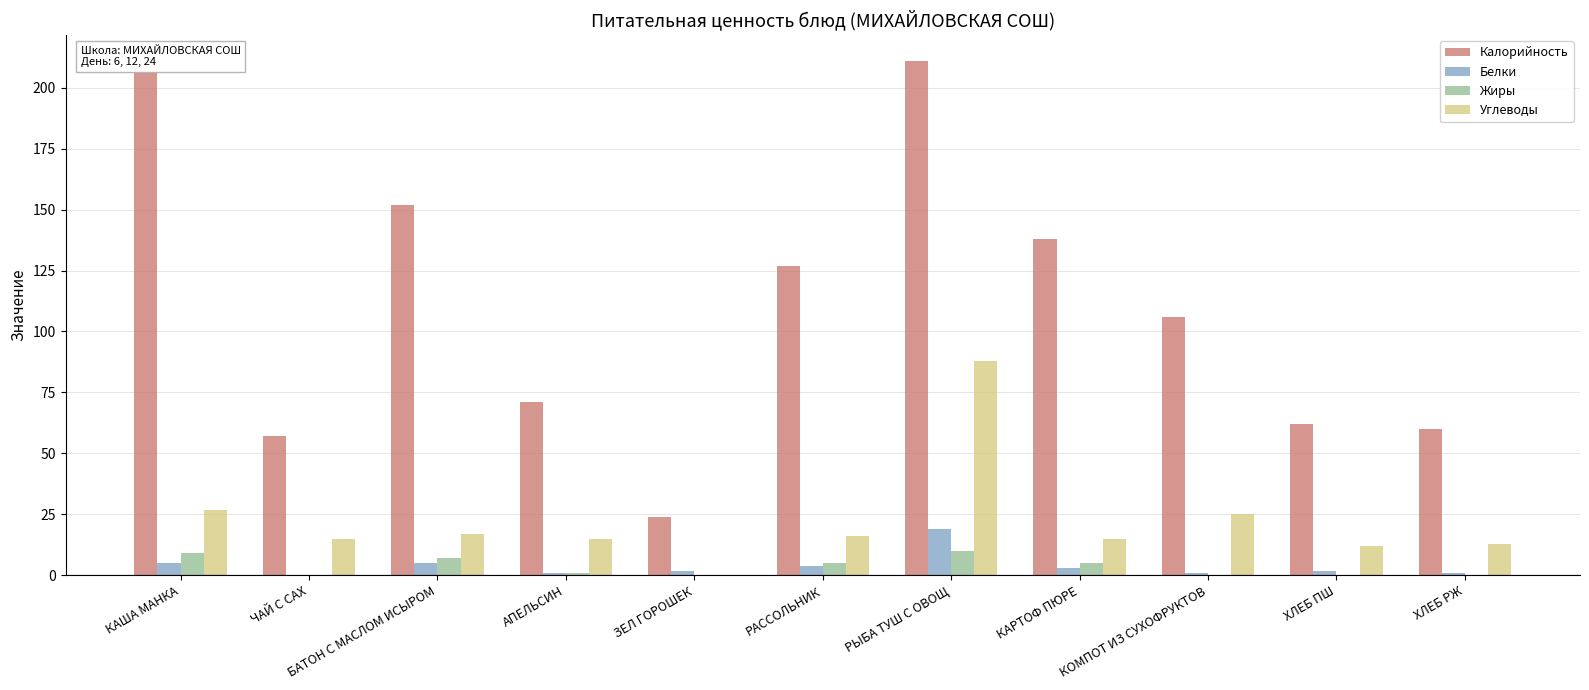

At which label does Белки first exceed 2?

КАША МАНКА